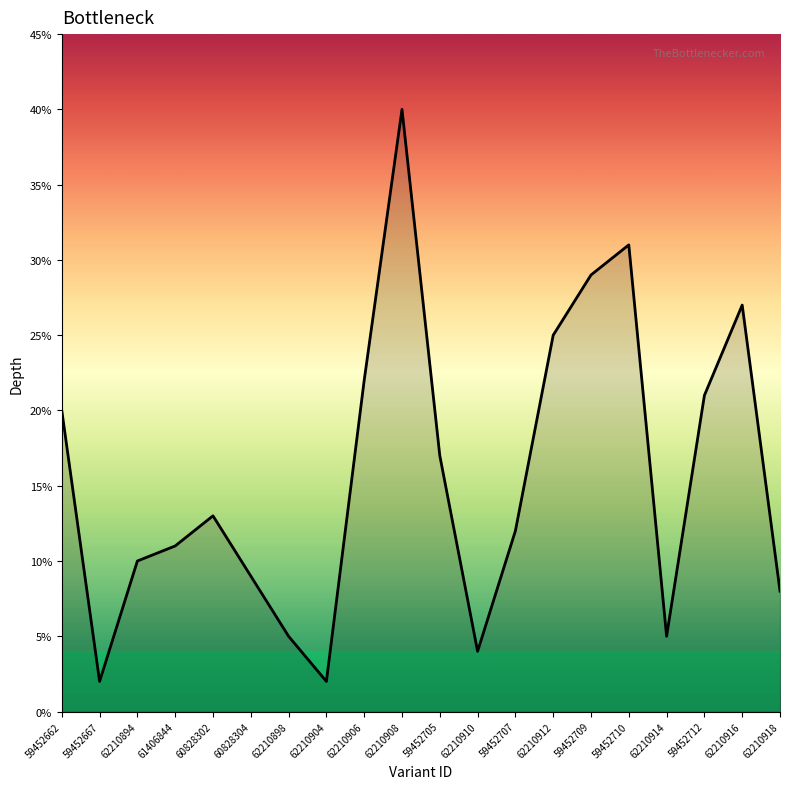

How many categories are shown in the chart?

20